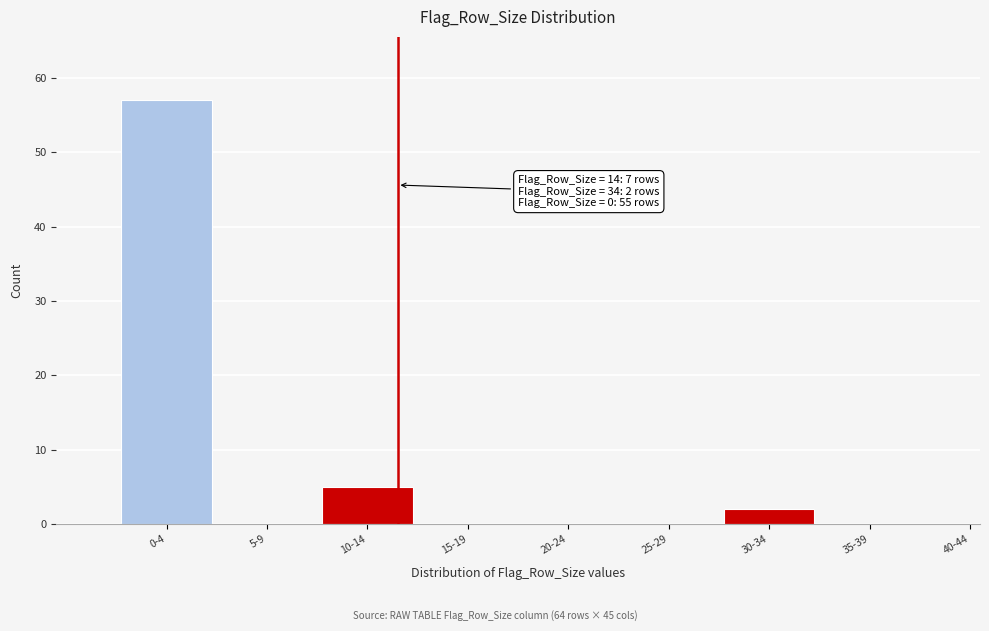

Reading right to left, transcribe all the data shown in this chart.

40-44=0	35-39=0	30-34=2	25-29=0	20-24=0	15-19=0	10-14=5	5-9=0	0-4=57